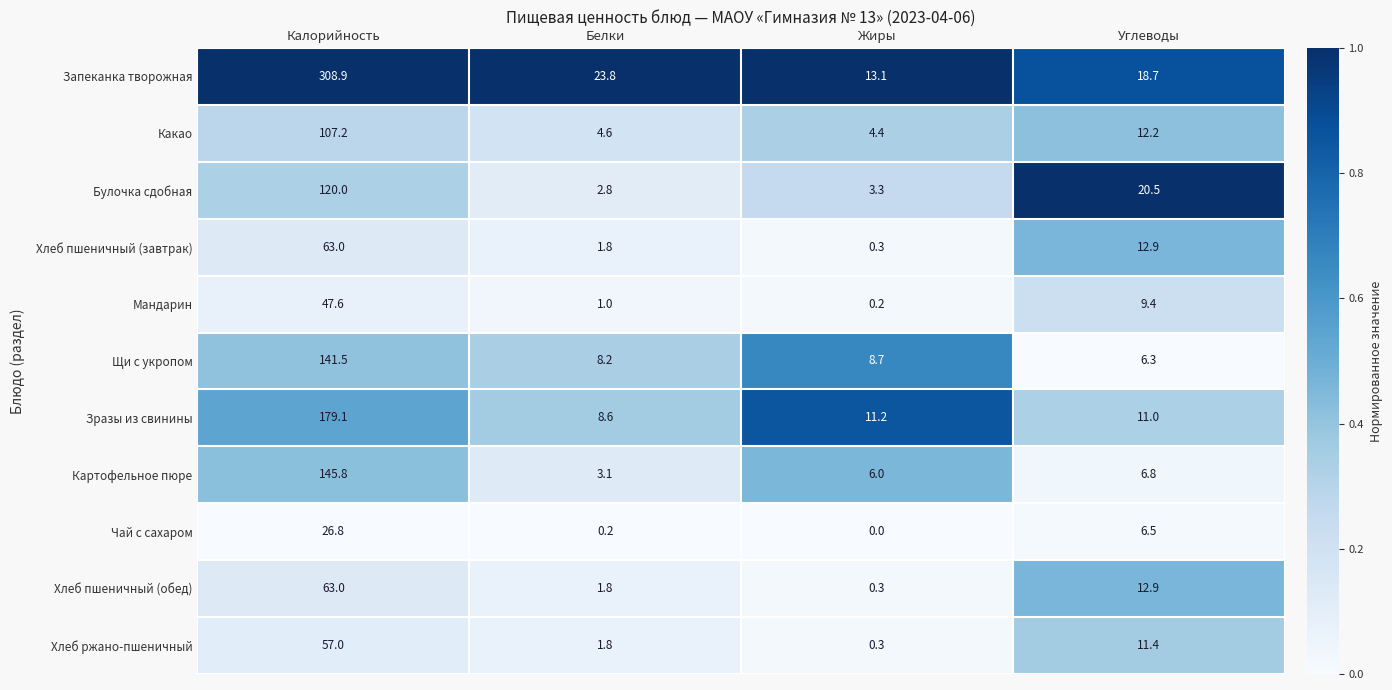

Which category has the highest value in the Какао series?

Калорийность